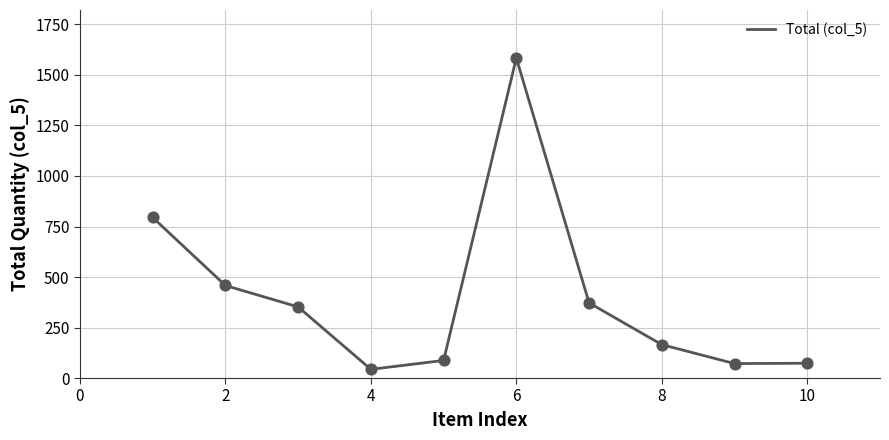

What is the greatest value displayed?

1584.0